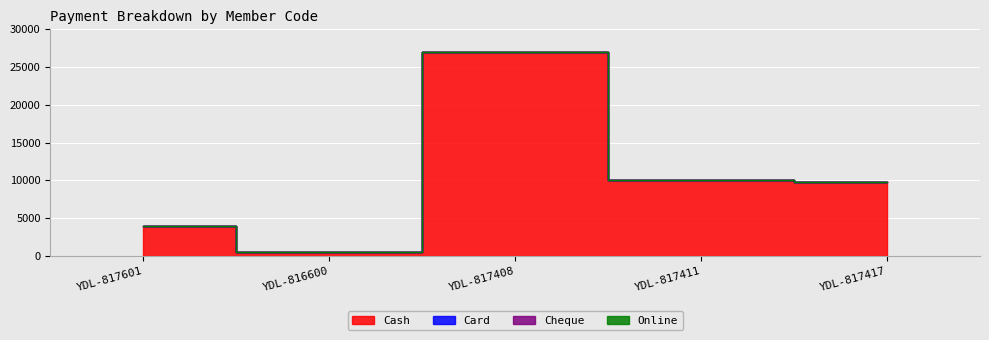

True or false: Cash and Online cross at least once.

False